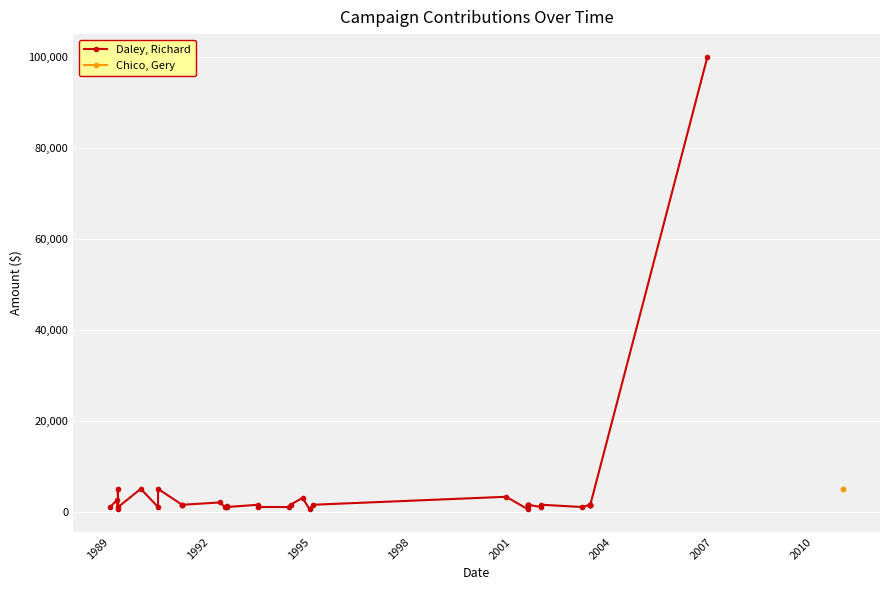

What is the value of the 13th point from the left?

1000